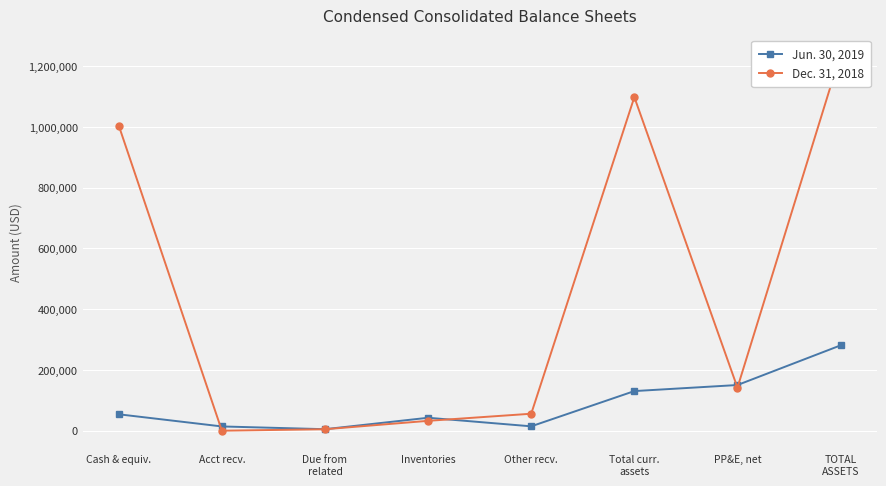

Which series changed the most between Other recv. and PP&E, net?

Jun. 30, 2019